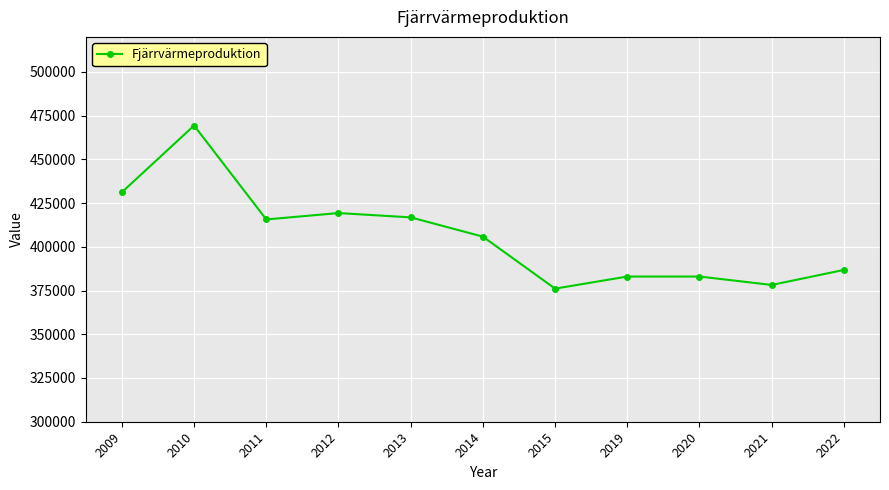

What is the smallest value displayed?

376094